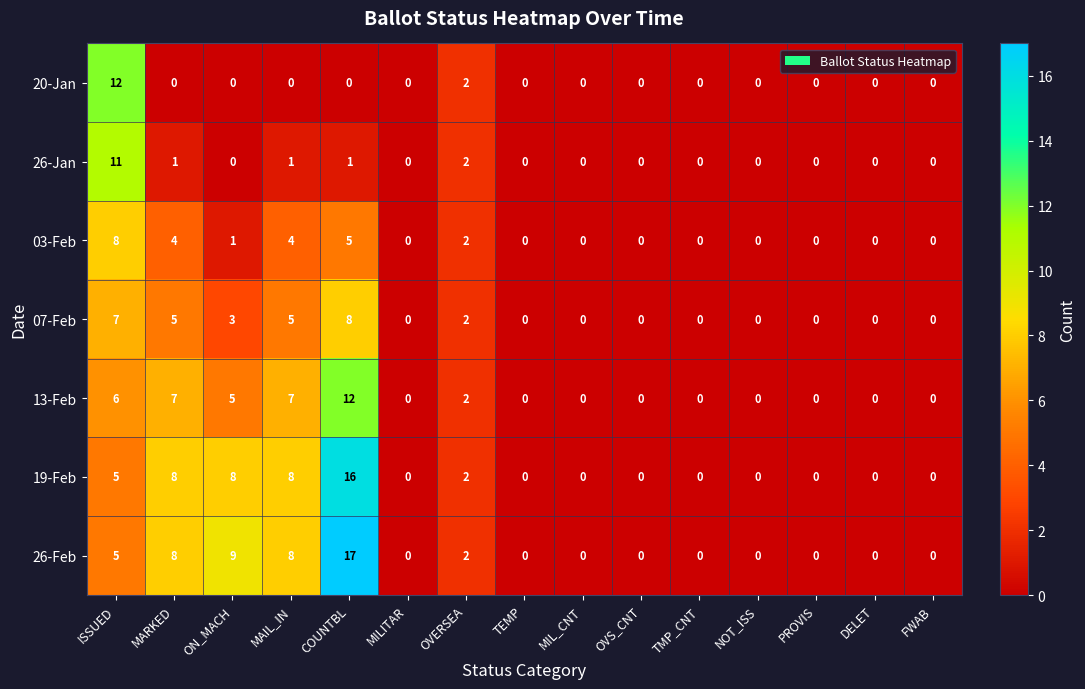

At COUNTBL, list the series in order from smallest to largest.

20-Jan, 26-Jan, 03-Feb, 07-Feb, 13-Feb, 19-Feb, 26-Feb